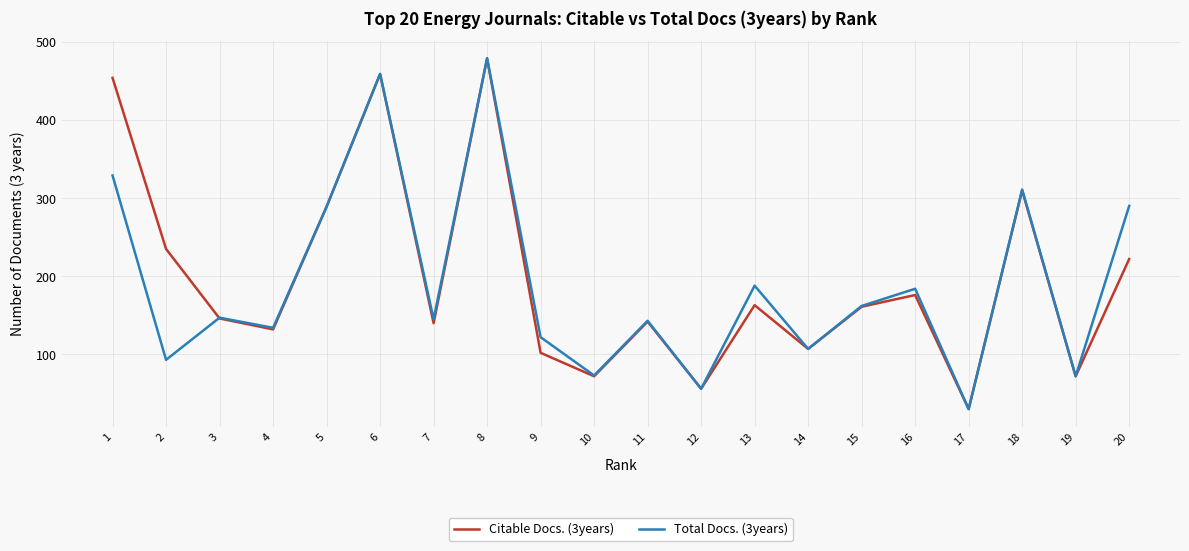

How many lines are shown in the chart?

2